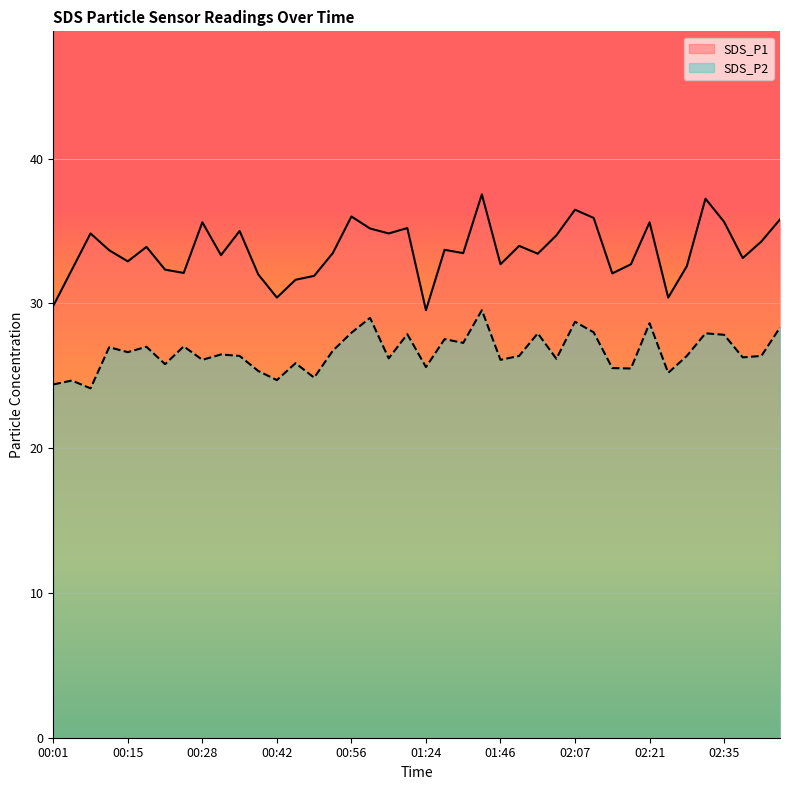

Reading left to right, list all the values displayed in this chart.

SDS_P1: 29.8	32.3	34.8	33.7	32.9	33.9	32.3	32.1	35.6	33.3	35.0	32.0	30.4	31.6	31.9	33.5	36.0	35.2	34.8	35.2	29.5	33.7	33.5	37.5	32.7	34.0	33.4	34.7	36.5	35.9	32.1	32.7	35.6	30.4	32.6	37.2	35.6	33.1	34.3	35.8
SDS_P2: 24.4	24.7	24.1	27.0	26.6	27.0	25.8	27.0	26.1	26.5	26.4	25.3	24.7	25.9	24.9	26.7	28.0	29.0	26.2	27.9	25.6	27.5	27.3	29.5	26.1	26.4	27.9	26.2	28.7	28.0	25.5	25.5	28.6	25.2	26.4	27.9	27.8	26.3	26.4	28.3